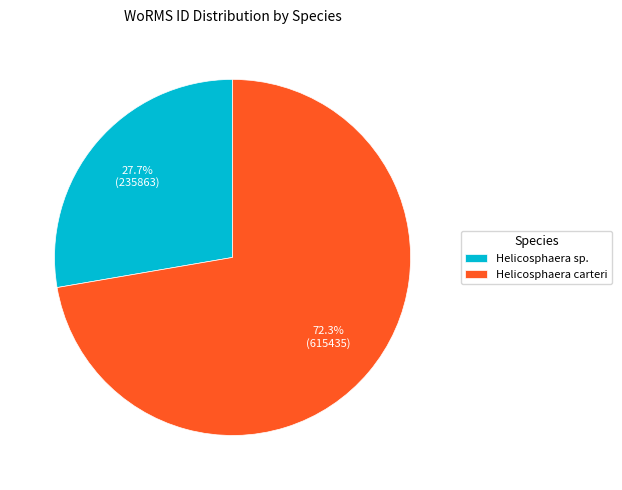

True or false: Helicosphaera carteri accounts for 72% of the total.

True